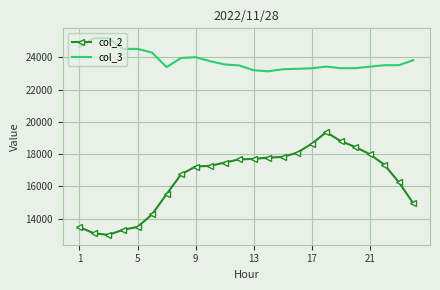

Which series has the largest total across all categories?

col_3